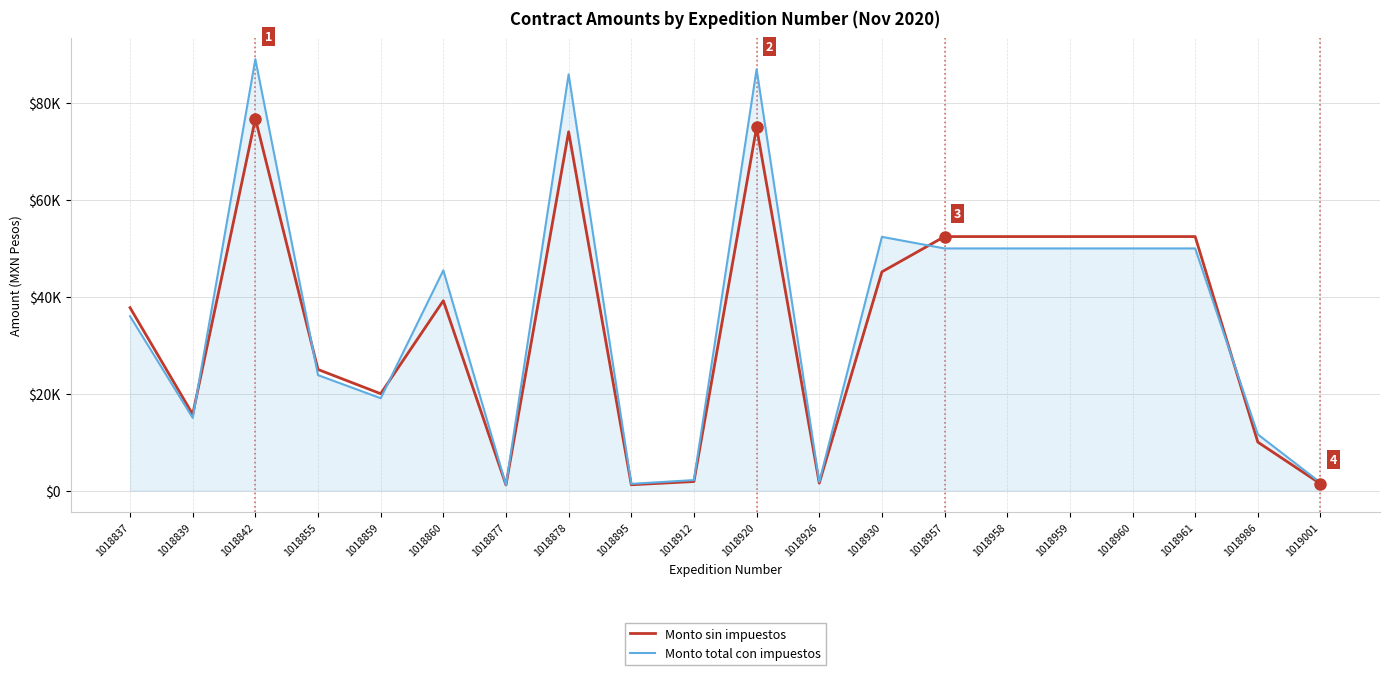

What is the value of the Monto sin impuestos point at the 5th from the left?

20000.0